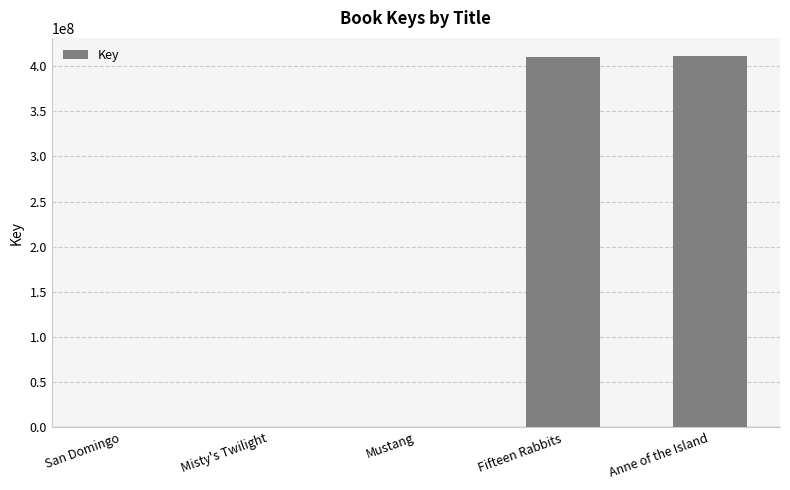

True or false: the data shows 409673215 at Fifteen Rabbits.

True